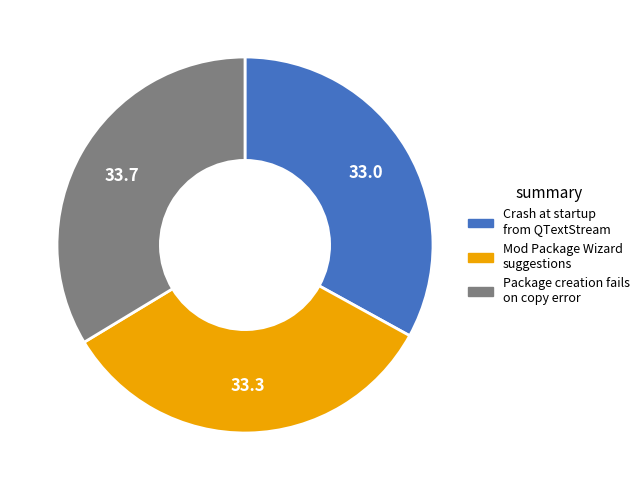

Is the sum of Package creation fails on copy error and Mod Package Wizard suggestions greater than half?

Yes